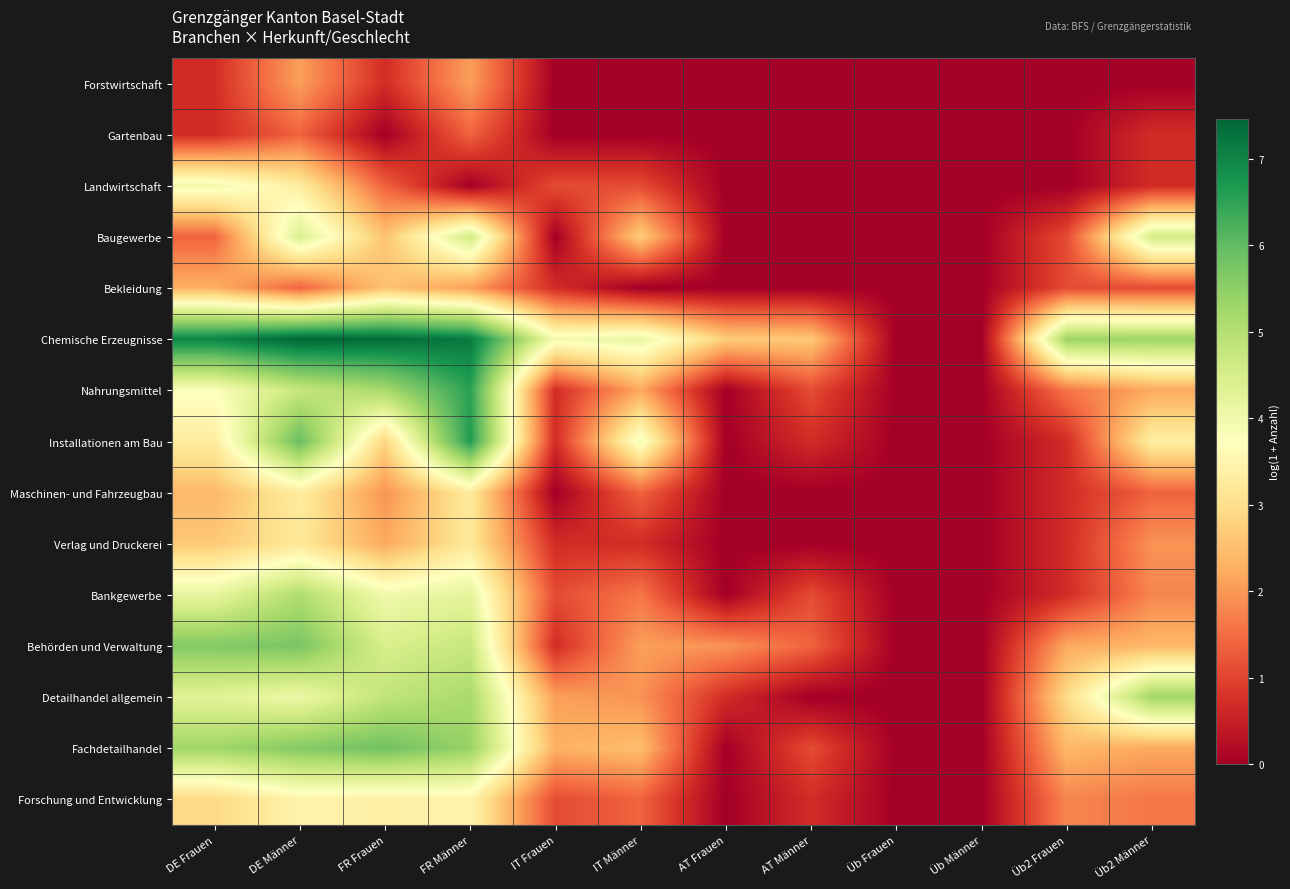

What is the maximum value shown in the chart?

7.5